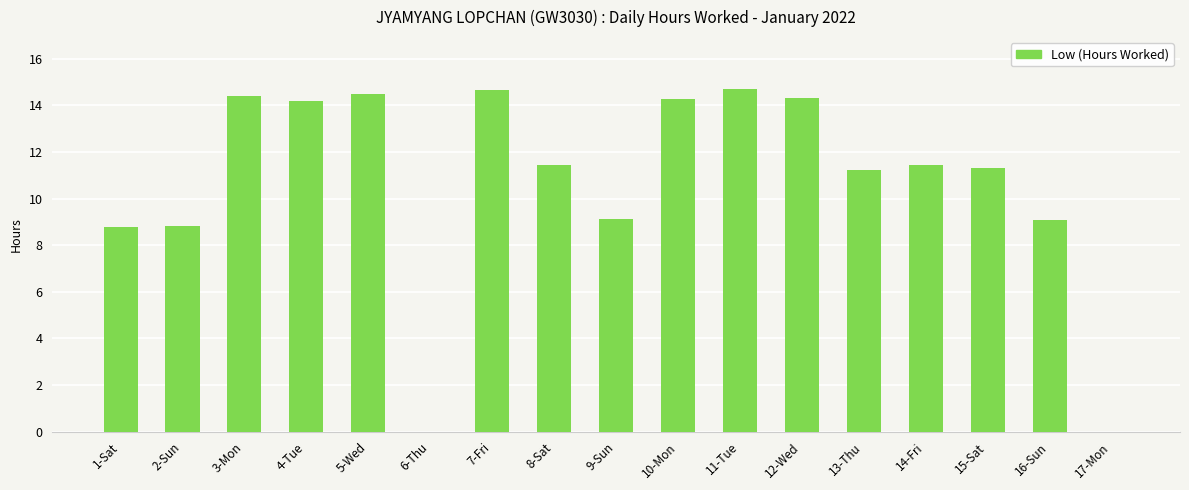

What is the change in value from 3-Mon to 17-Mon?

-14.4